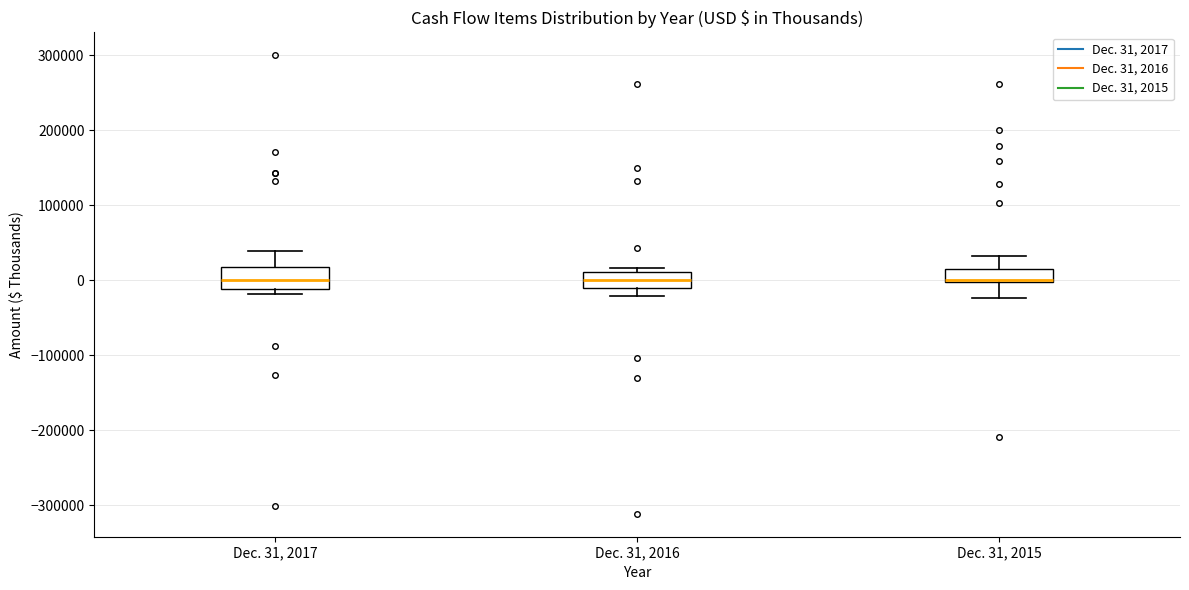

Reading left to right, read every box against the y-axis: the position of its median line, the range the box covers, and the ends of its whiskers. The values are not printed on the chart, so give them approximately, as read against the axis.

Dec. 31, 2017: median 0, box -10000 to 20000, whiskers -20000 to 40000
Dec. 31, 2016: median 0, box -10000 to 10000, whiskers -20000 to 20000
Dec. 31, 2015: median 0 (just above the box's lower edge), box 0 to 10000, whiskers -20000 to 30000